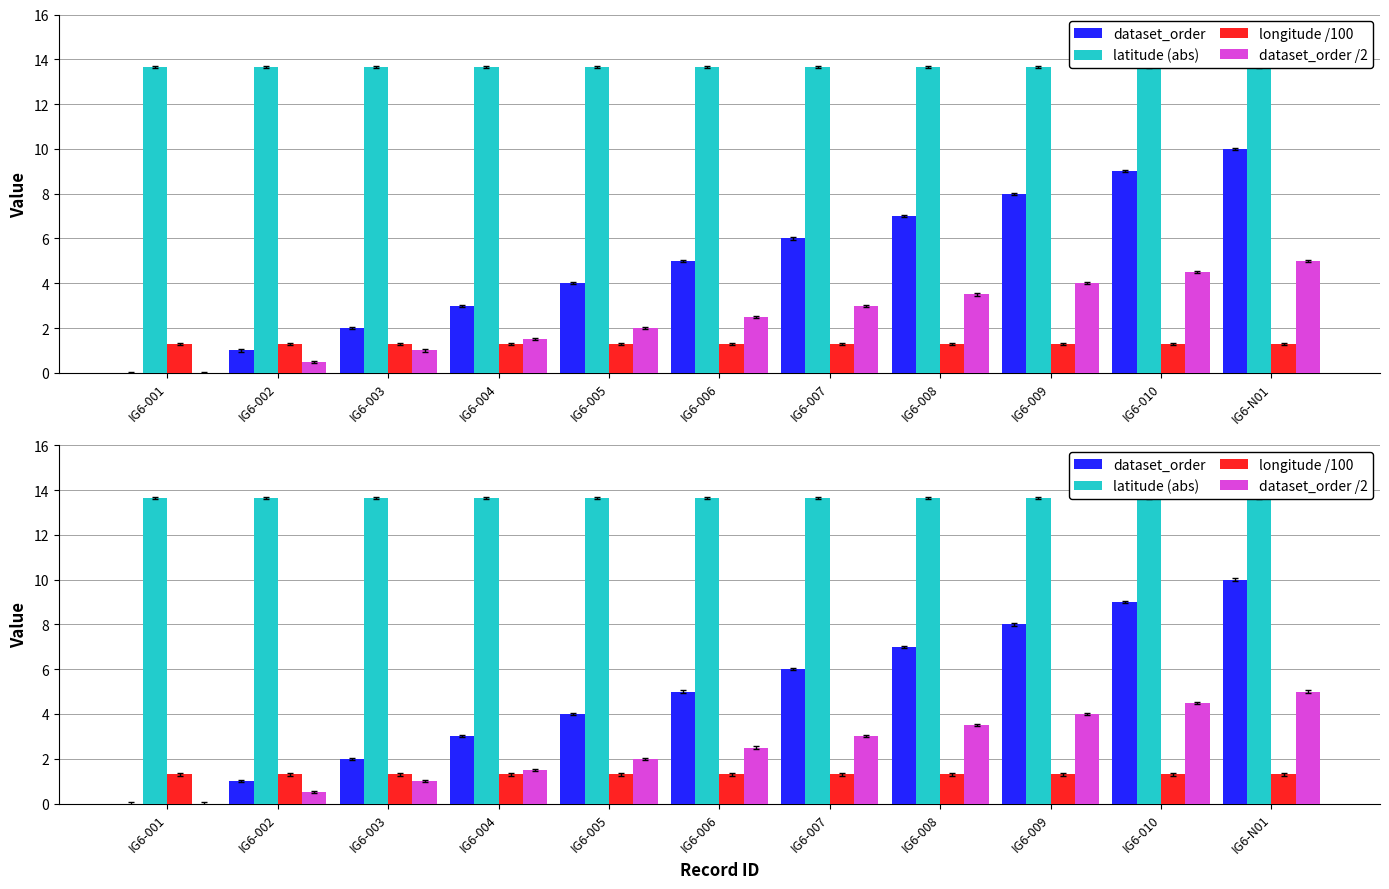

At which category is the sum across all series the highest?

IG6-N01